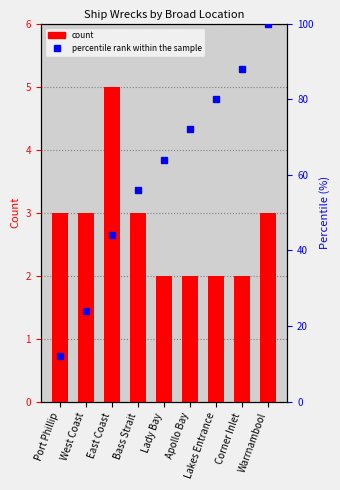

How many values in the percentile rank within the sample series are below 64?

4